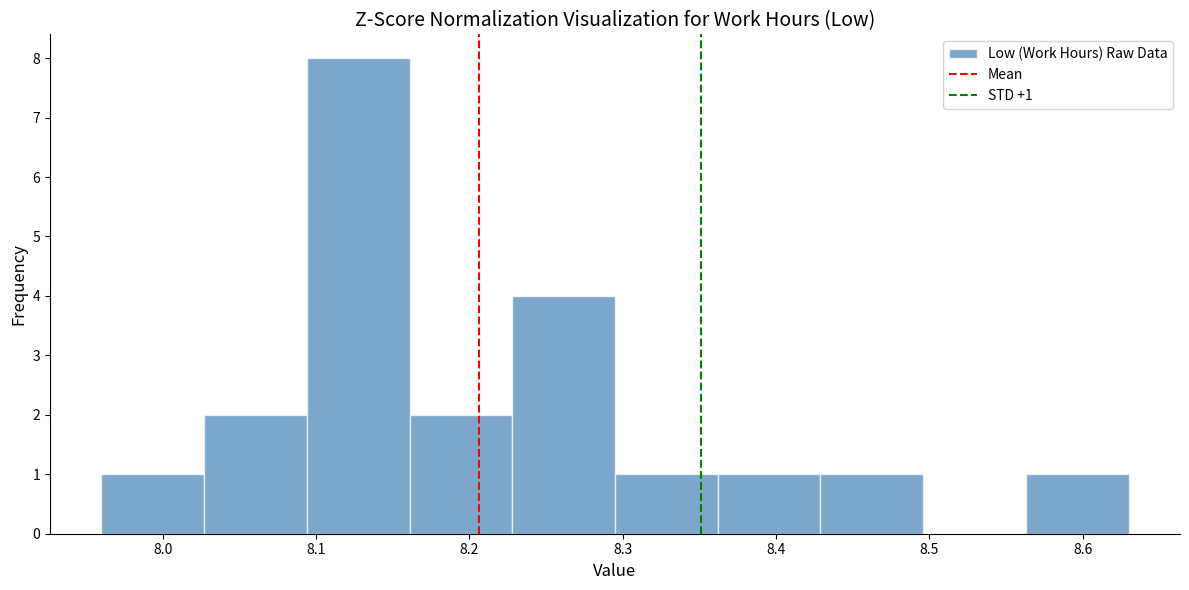

Which range on the x-axis has the tallest bar?

8.094 to 8.161